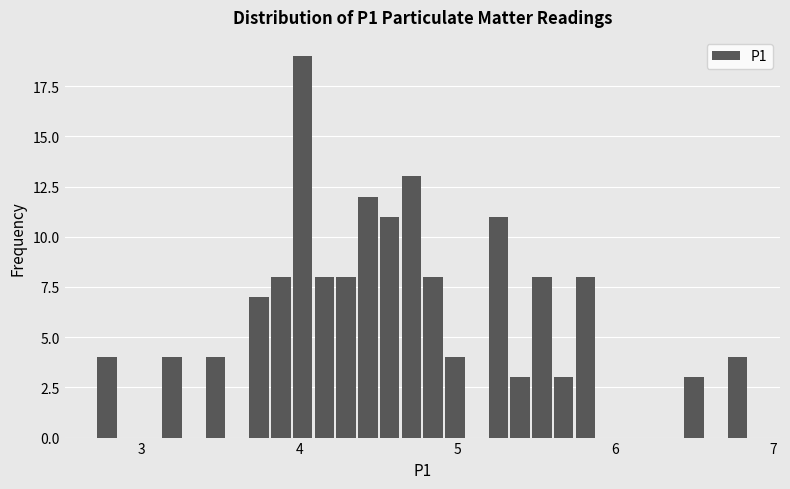

Read against the x-axis, roughly where is the centre of the tallest bar?

4.0